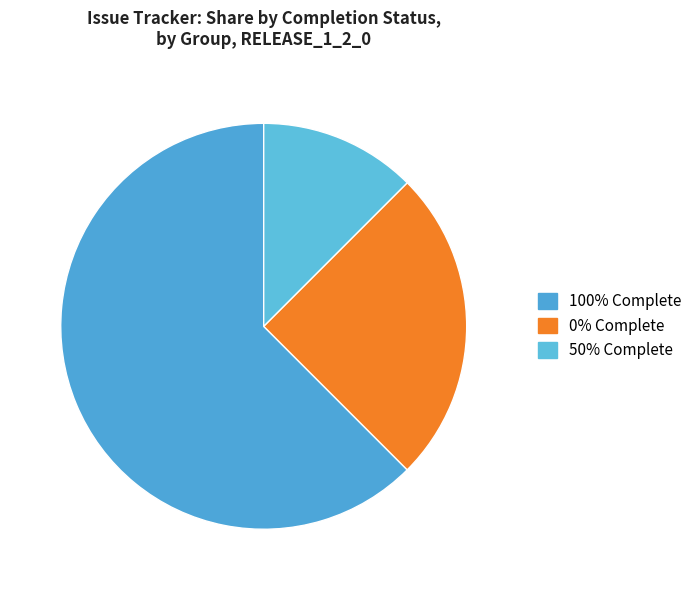

How many segments does this pie chart have?

3